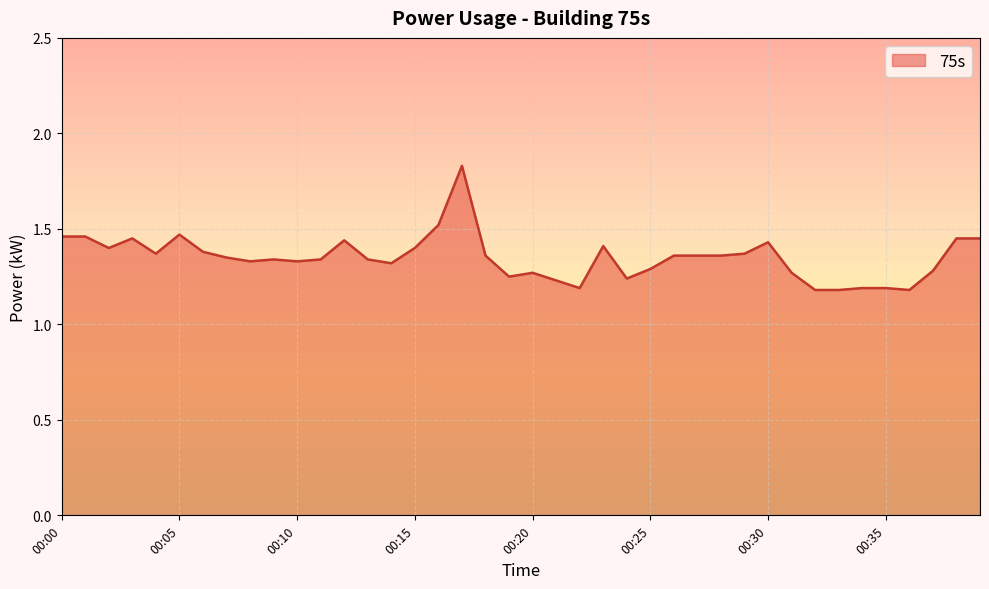

How many lines are shown in the chart?

1